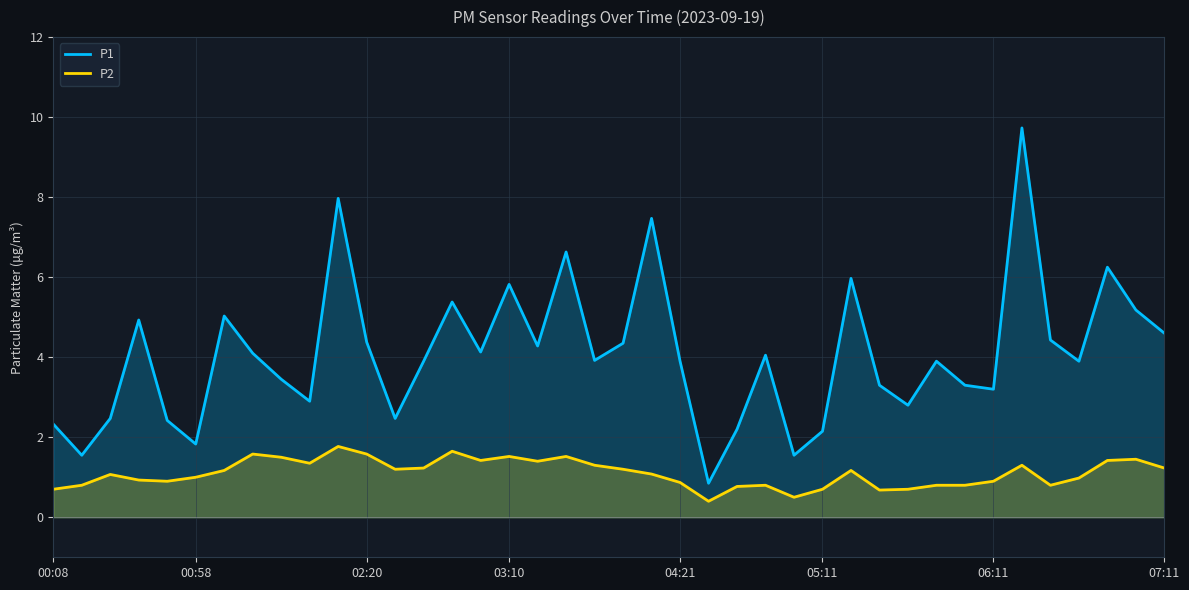

How many lines are shown in the chart?

2